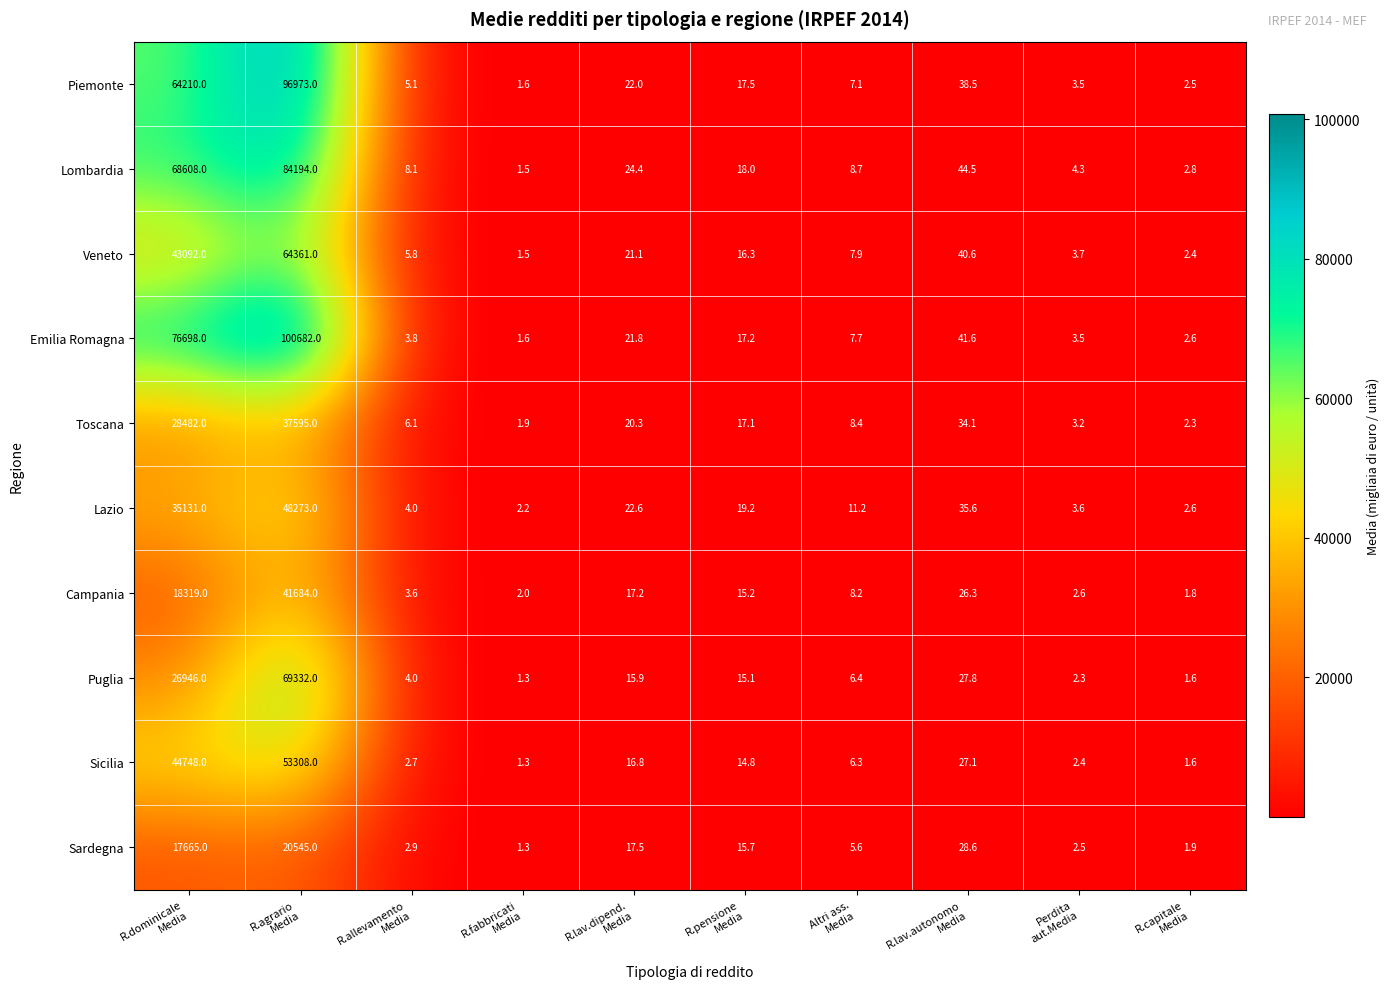

Which series has the largest range (max minus min)?

Emilia Romagna